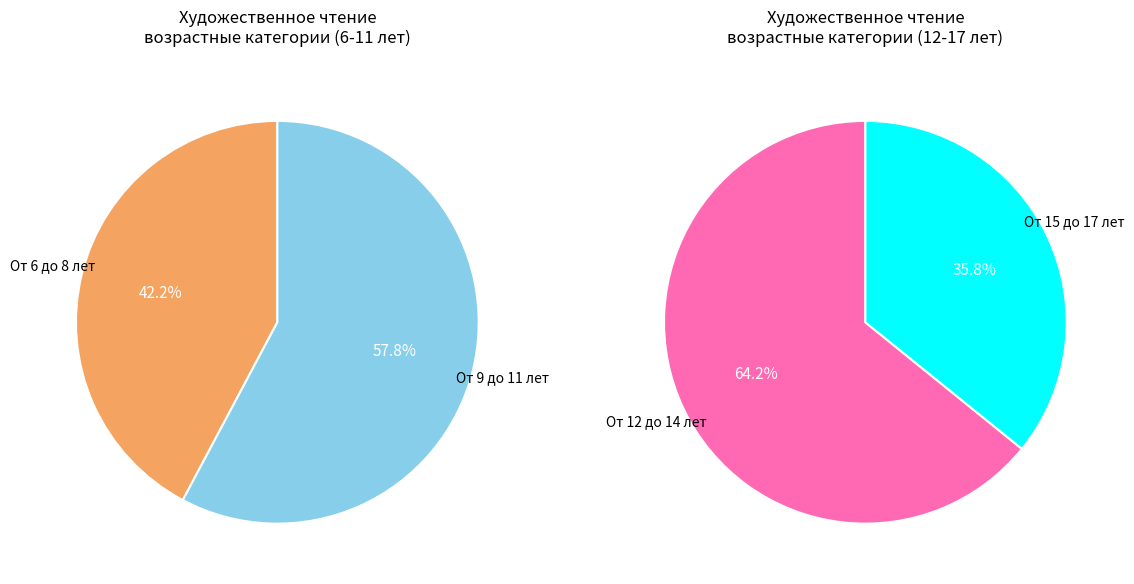

Count the number of slices in the pie.

4